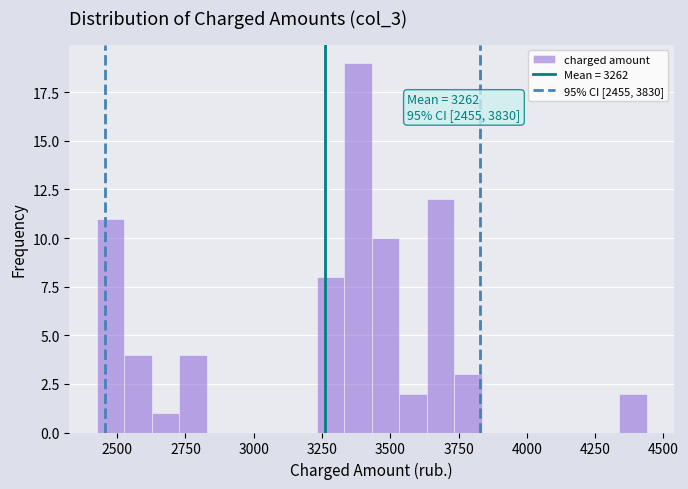

Around what value on the x-axis is the tallest bar? Give the approximate position of its centre, as read against the axis.

3400